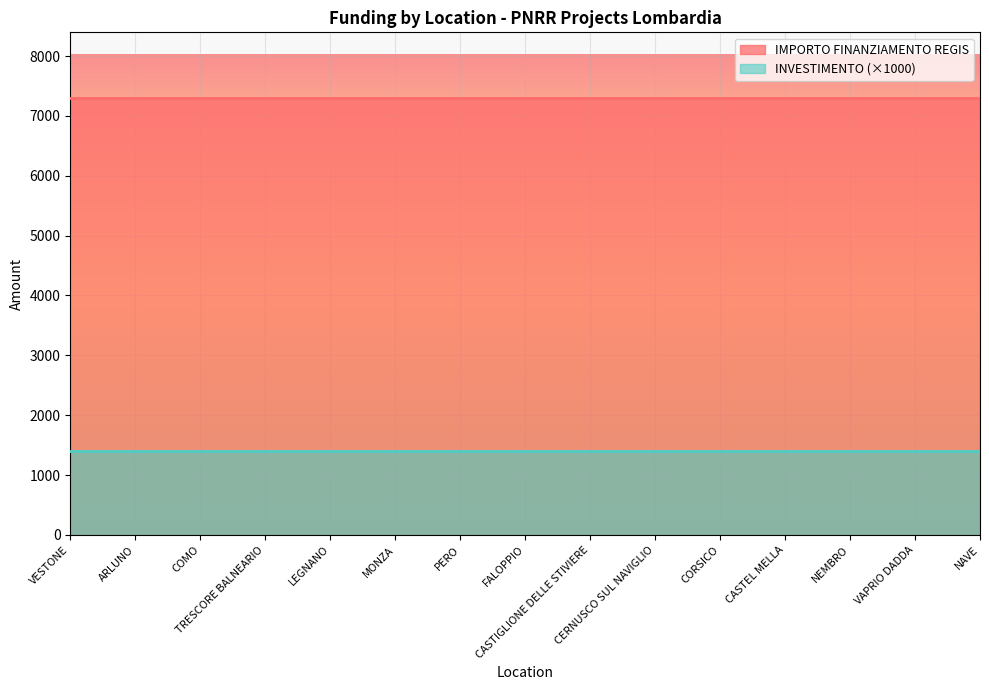

Is it true that INVESTIMENTO equals 0.4 at PERO?

False